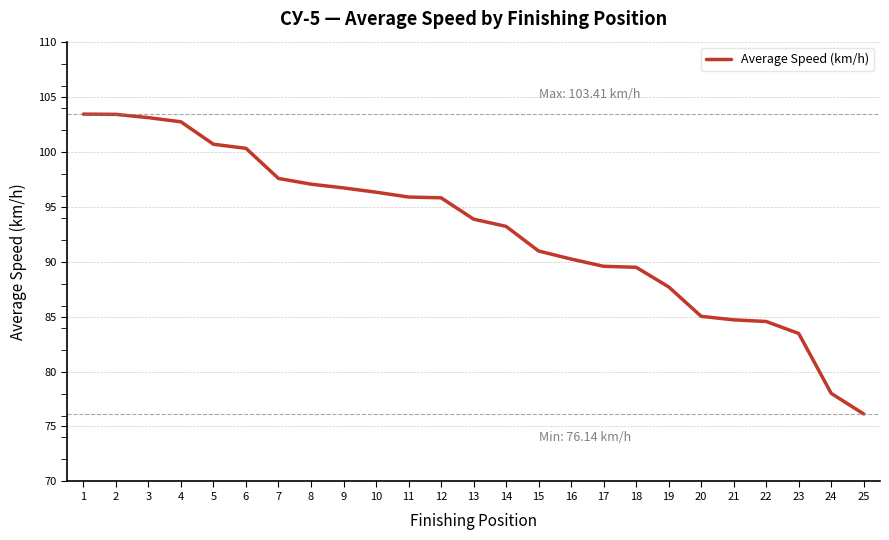

What is the smallest value displayed?

76.1